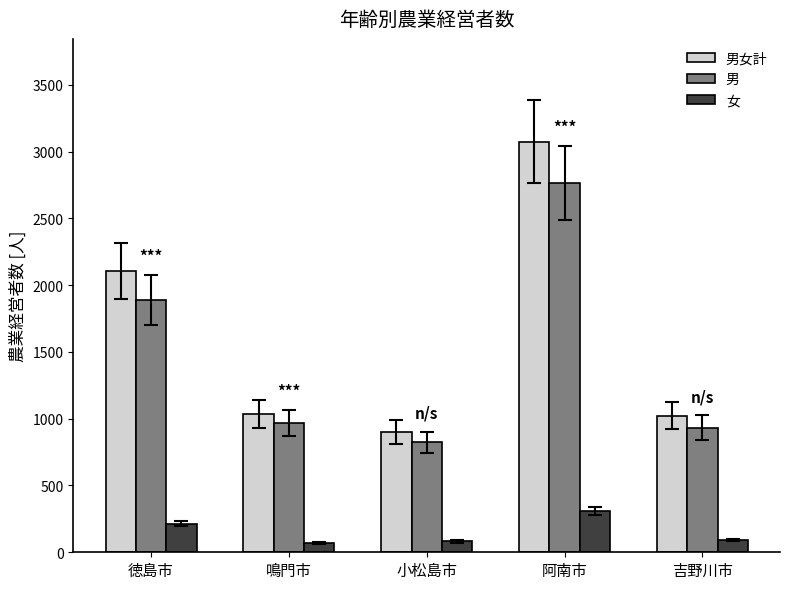

What is the label of the 4th bar from the left?

阿南市